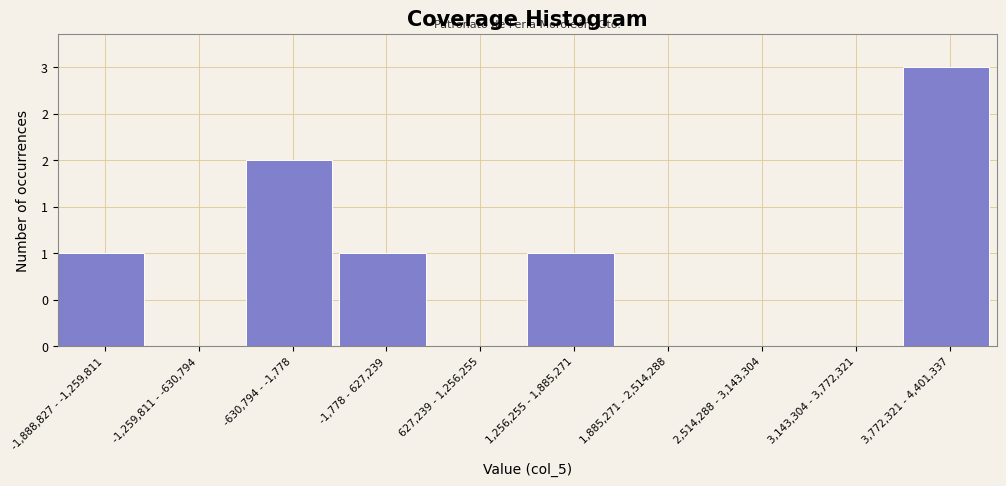

Are the bars horizontal?

No